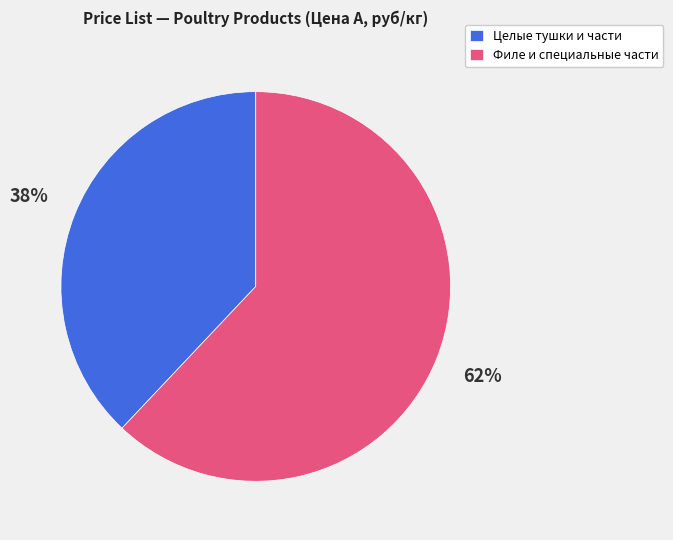

Do Филе и специальные части and Целые тушки и части together represent more than half of the pie?

Yes